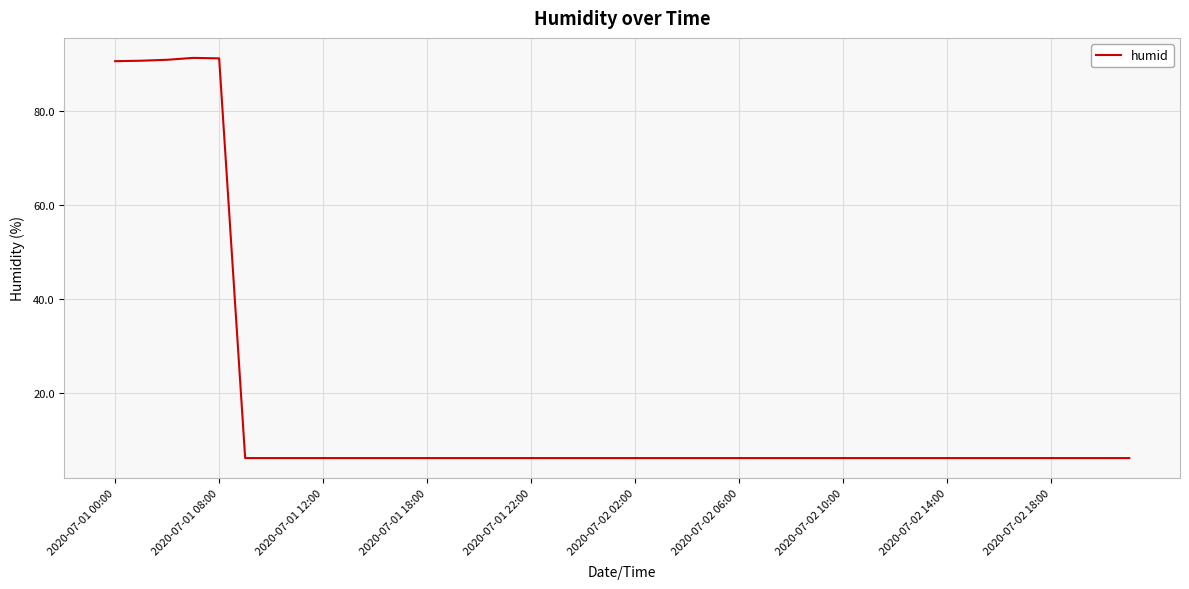

What is the greatest value displayed?

91.4